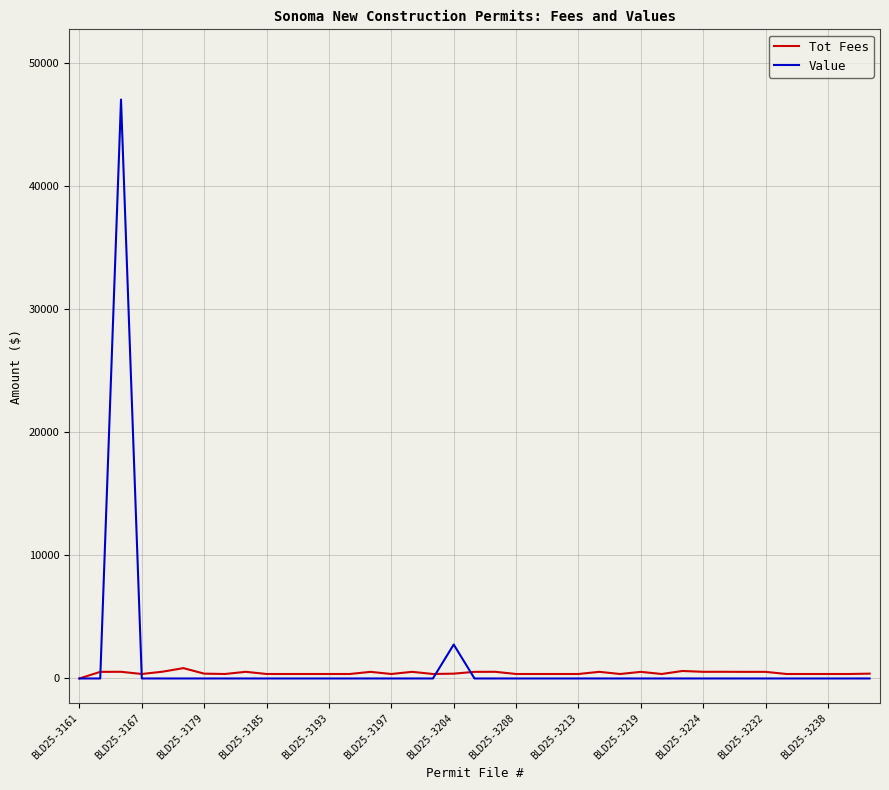

Which series has the widest spread of values?

Value